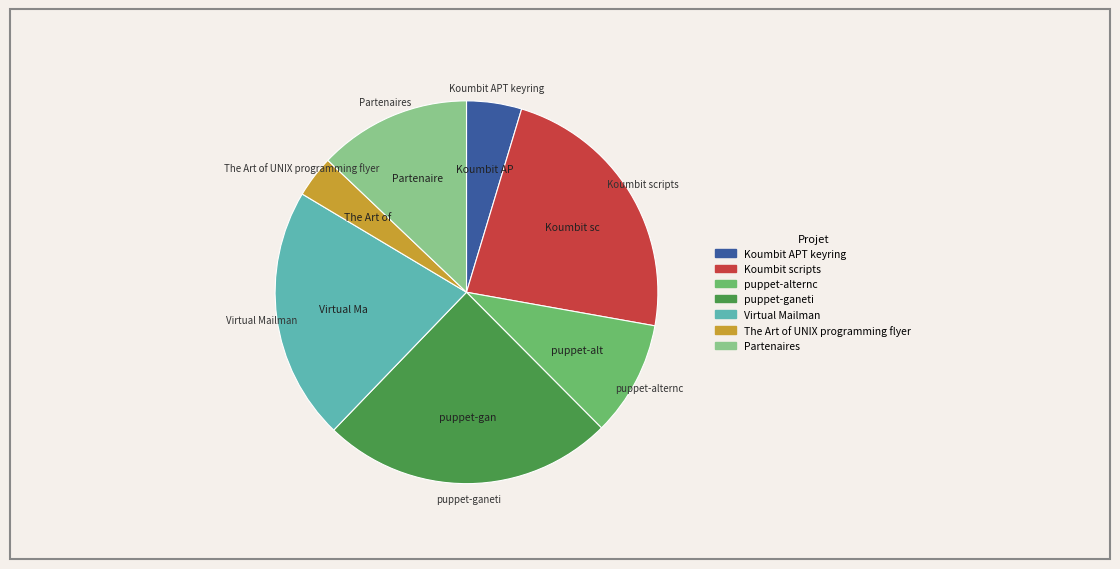

Between The Art of UNIX programming flyer and puppet-ganeti, which is larger?

puppet-ganeti